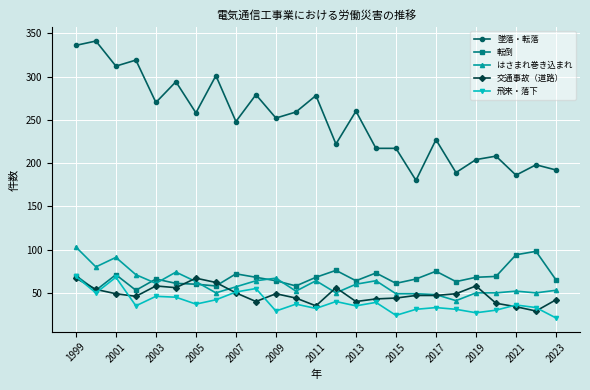

At how many categories does at least one series exceed 111?

25